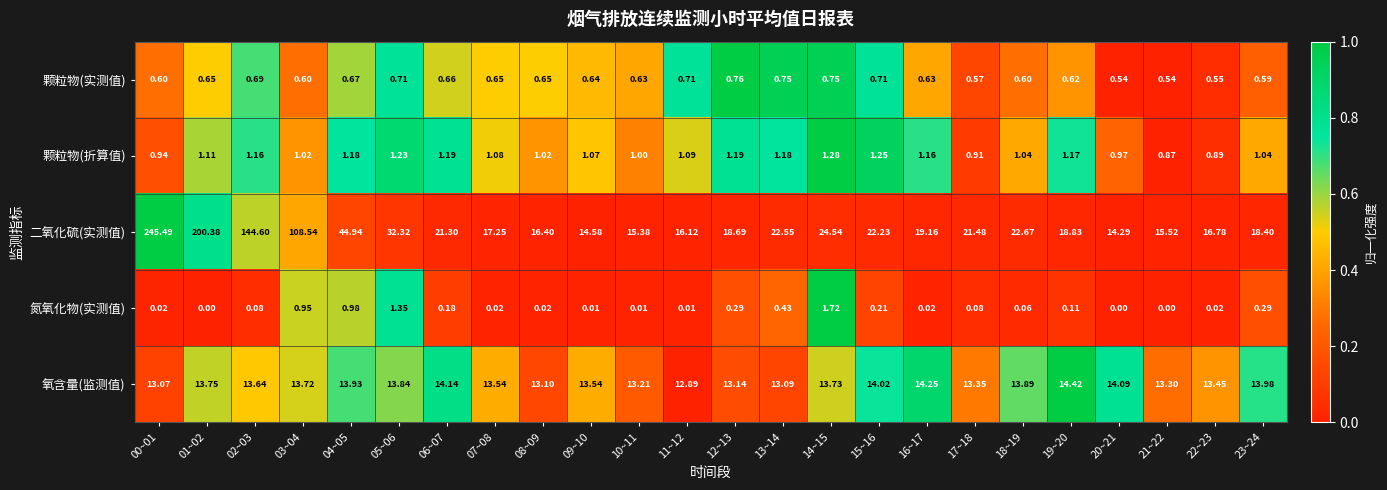

At 11~12, list the series in order from largest to smallest.

二氧化硫(实测值), 氧含量(监测值), 颗粒物(折算值), 颗粒物(实测值), 氮氧化物(实测值)